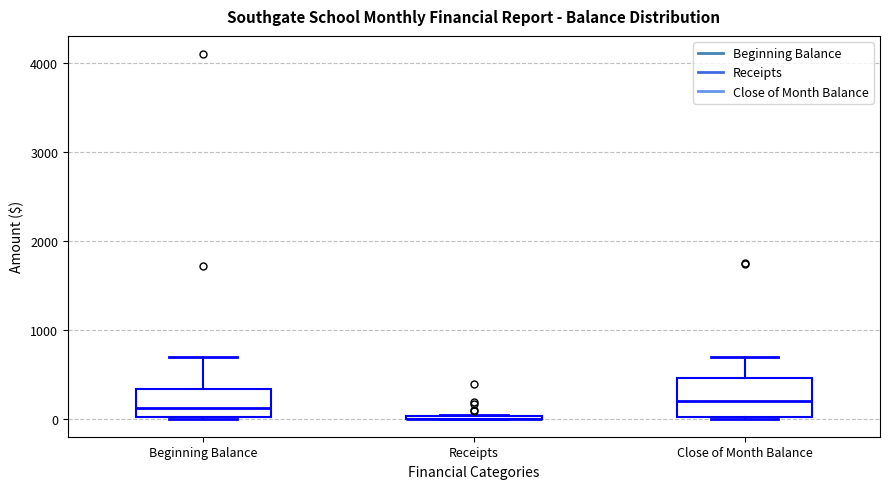

Reading left to right, transcribe this box plot: for each box, give where its median line is, the range the box spans, and where its two whiskers end, as read against the y-axis. The values are not printed on the chart, so give them approximately, as read against the axis.

Beginning Balance: median 100, box 0 to 300, whiskers 0 to 700
Receipts: box collapsed to a line at 0, whiskers 0 to 0
Close of Month Balance: median 200, box 0 to 500, whiskers 0 to 700